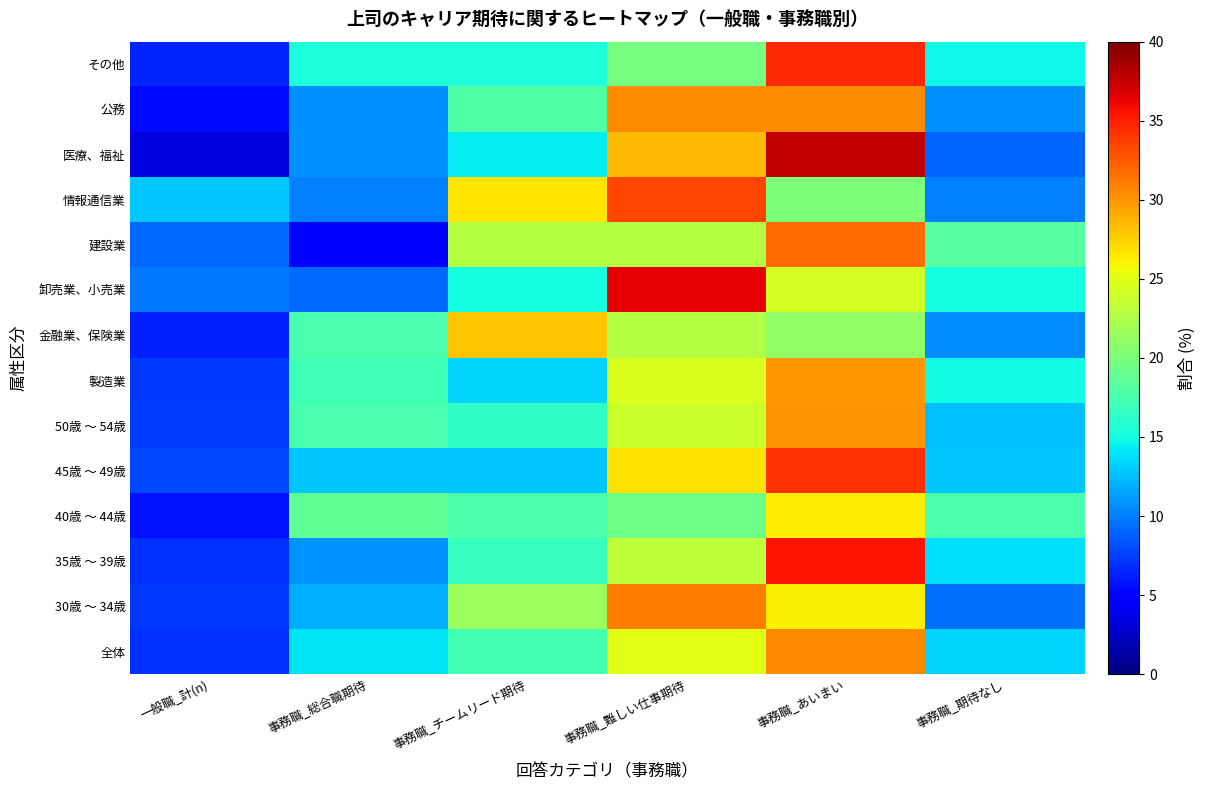

Rank the series by their maximum value, from lowest to highest.

40歳 ～ 44歳, 金融業、保険業, 製造業, 50歳 ～ 54歳, 公務, 全体, 30歳 ～ 34歳, 建設業, 情報通信業, 45歳 ～ 49歳, その他, 35歳 ～ 39歳, 卸売業、小売業, 医療、福祉